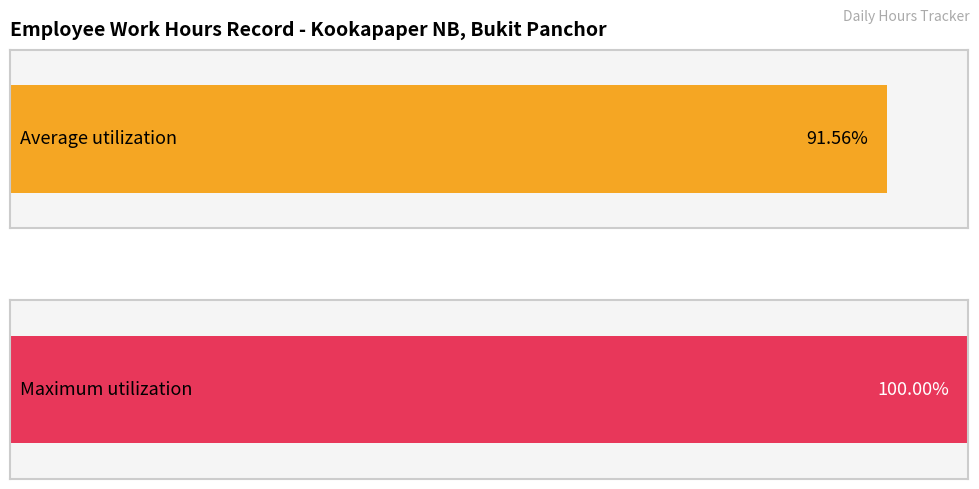

Is it true that the value at 5 is 6.0?

False